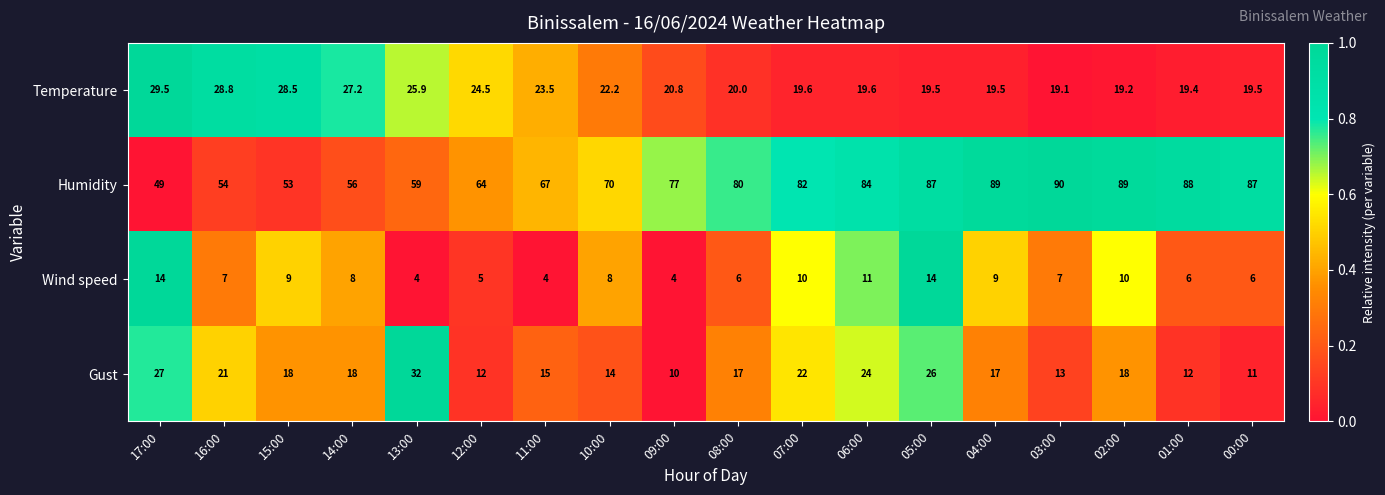

At how many categories does at least one series exceed 55?

15